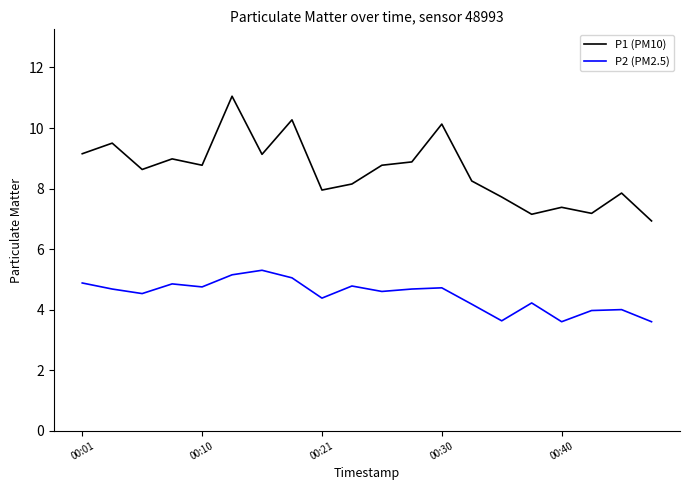

List the series in order of their peak value, highest first.

P1 (PM10), P2 (PM2.5)